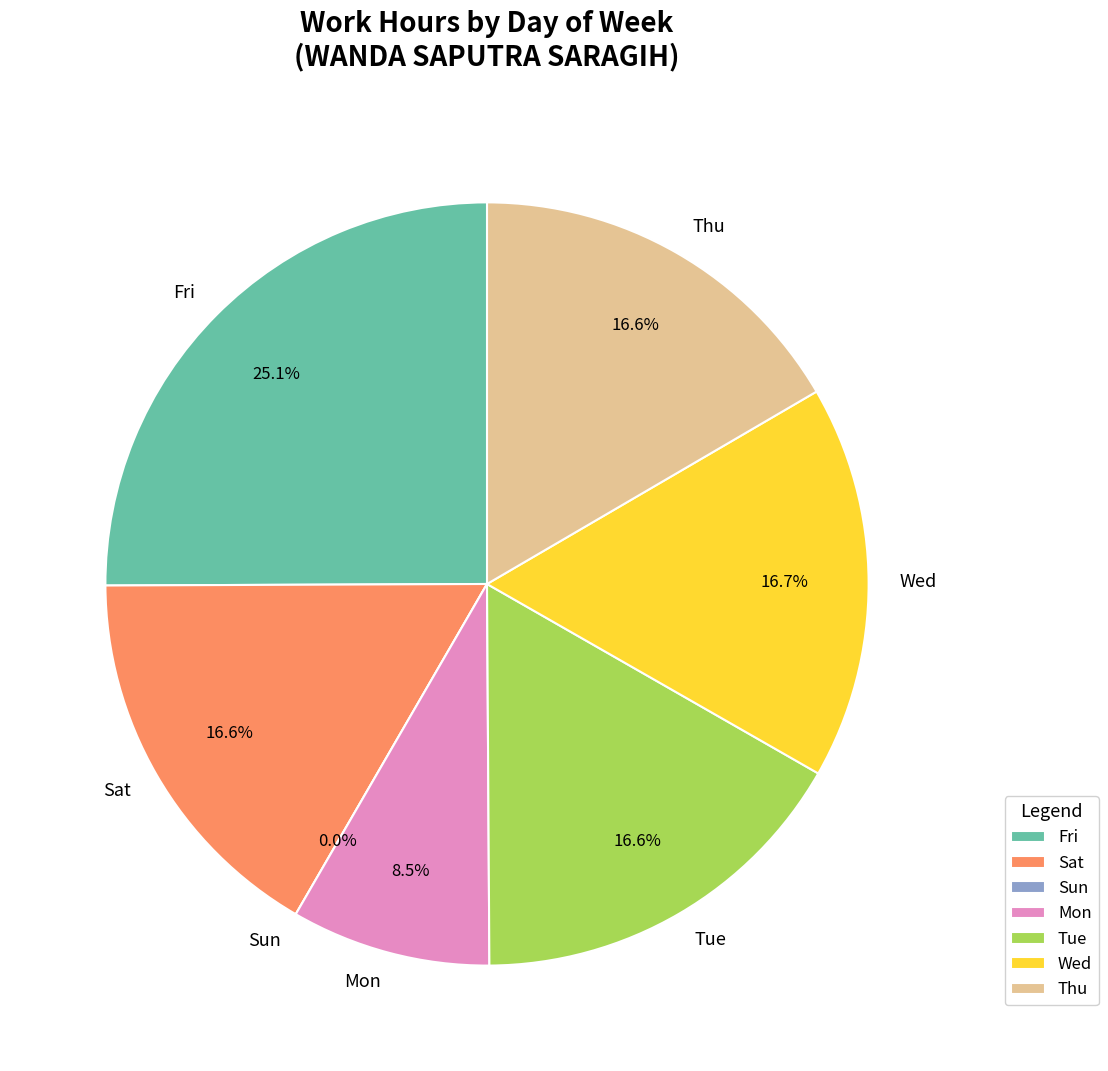

Does Wed account for over 50% of the chart?

No